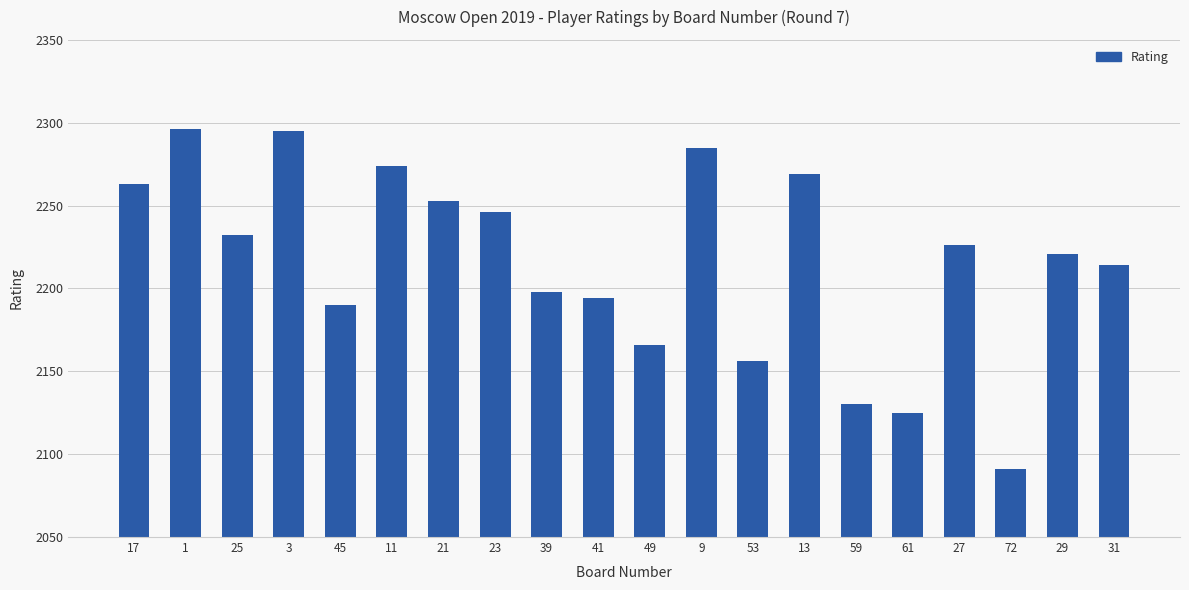

What is the ratio of the value at 13 to the value at 53?

1.1